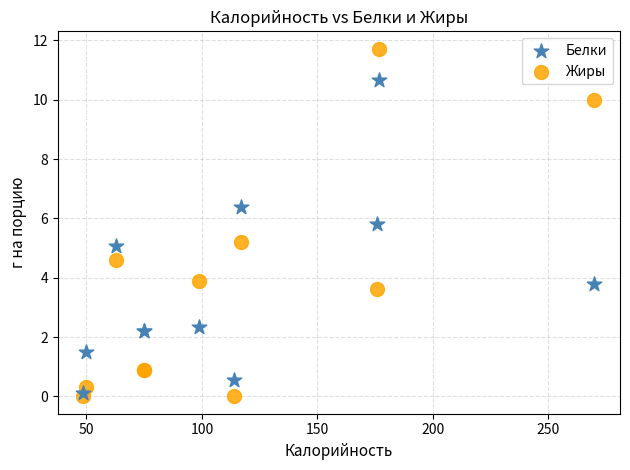

Which series has the largest Y range (max minus min)?

Жиры